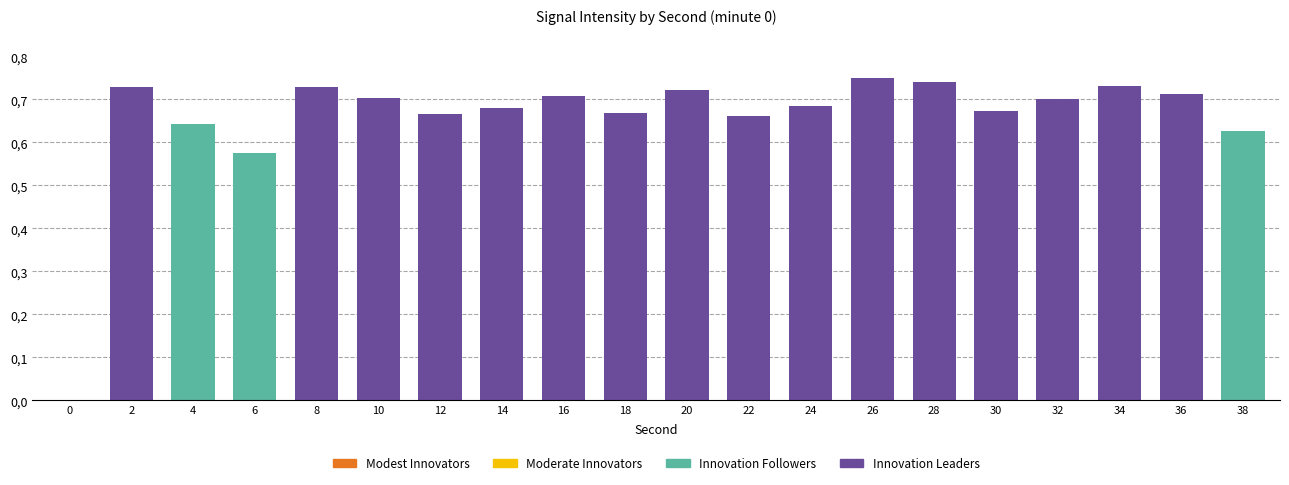

Rank the categories by value from highest to lowest.

26, 28, 34, 8, 2, 20, 36, 16, 10, 32, 24, 14, 30, 18, 12, 22, 4, 38, 6, 0